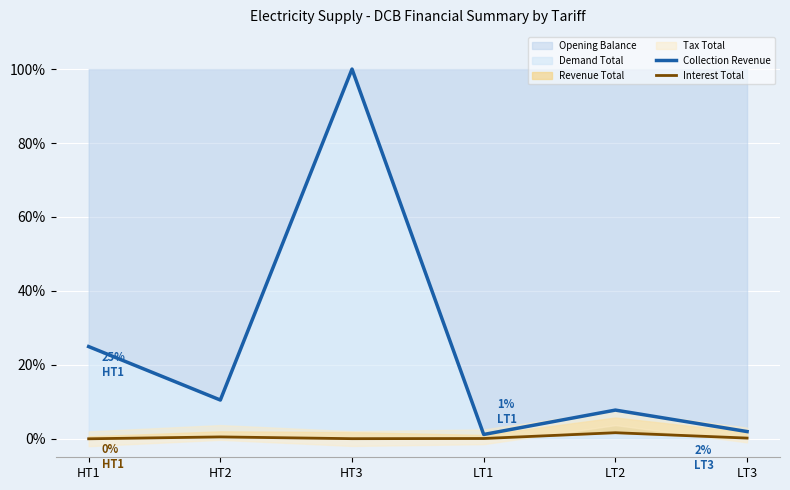

Reading left to right, extract all data points from this chart.

Collection Revenue: HT1=24.9	HT2=10.5	HT3=100.0	LT1=1.2	LT2=7.8	LT3=2.0
Interest Total: HT1=0.0	HT2=0.5	HT3=0.0	LT1=0.1	LT2=1.6	LT3=0.2